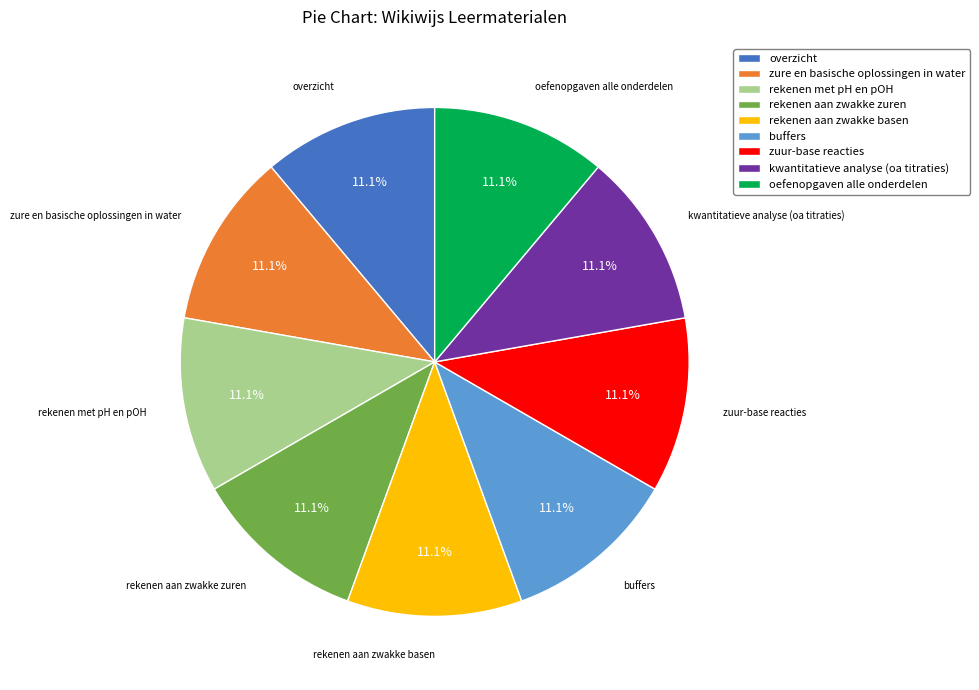

Is it true that buffers is 6% of the pie?

False